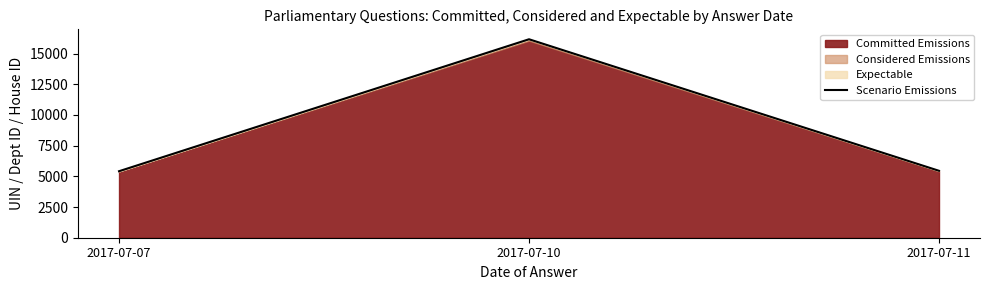

What is the minimum value shown in the chart?

5417